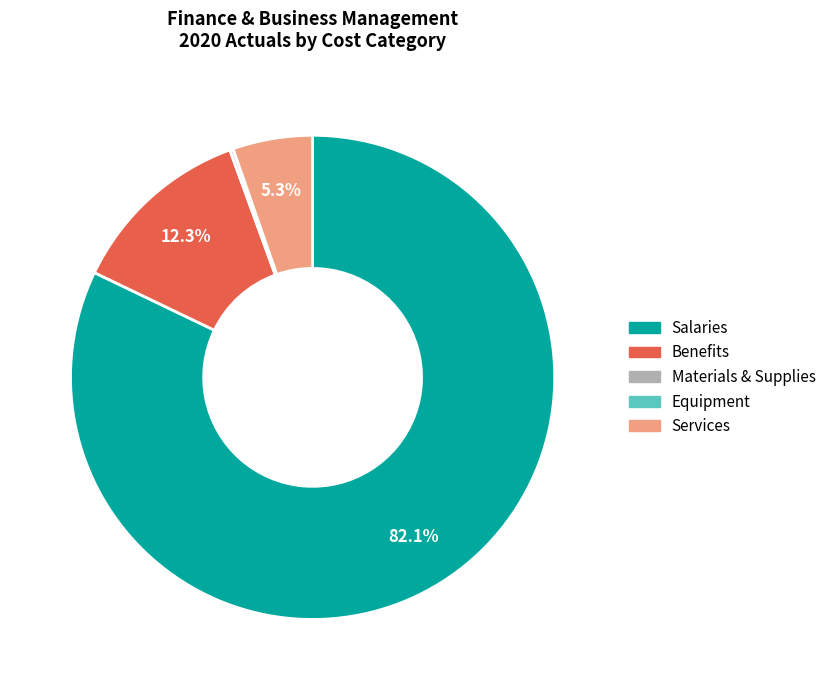

What is the majority slice?

Salaries